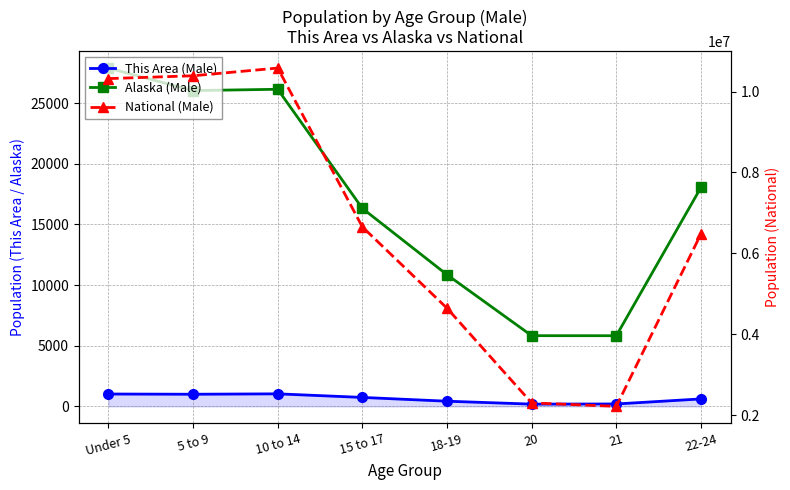

Is the value of Alaska (Male) at 15 to 17 greater than the value of National (Male) at 10 to 14?

No